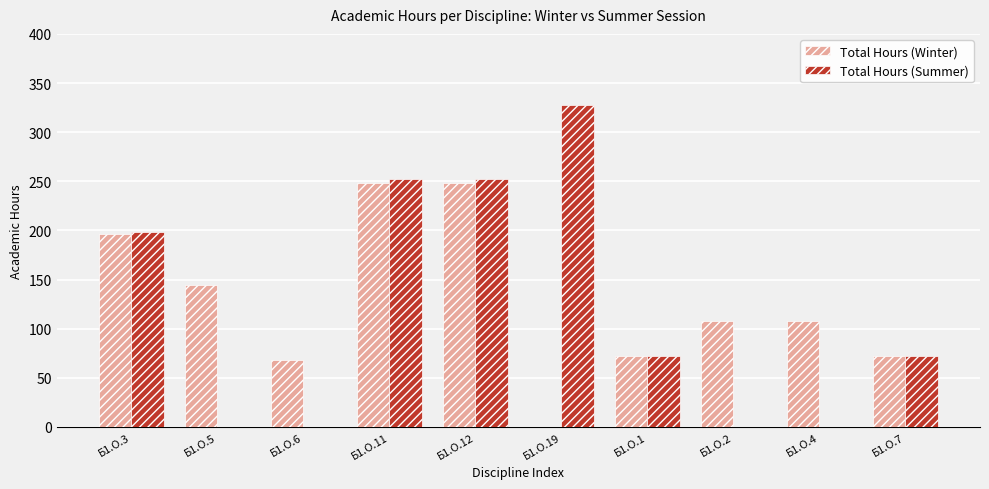

What is the greatest value displayed?

328